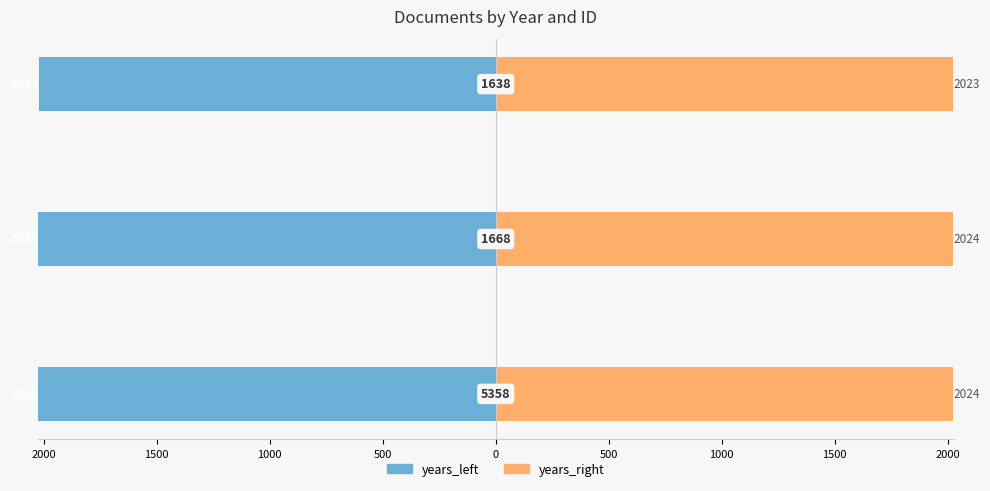

How many groups of bars are there?

3